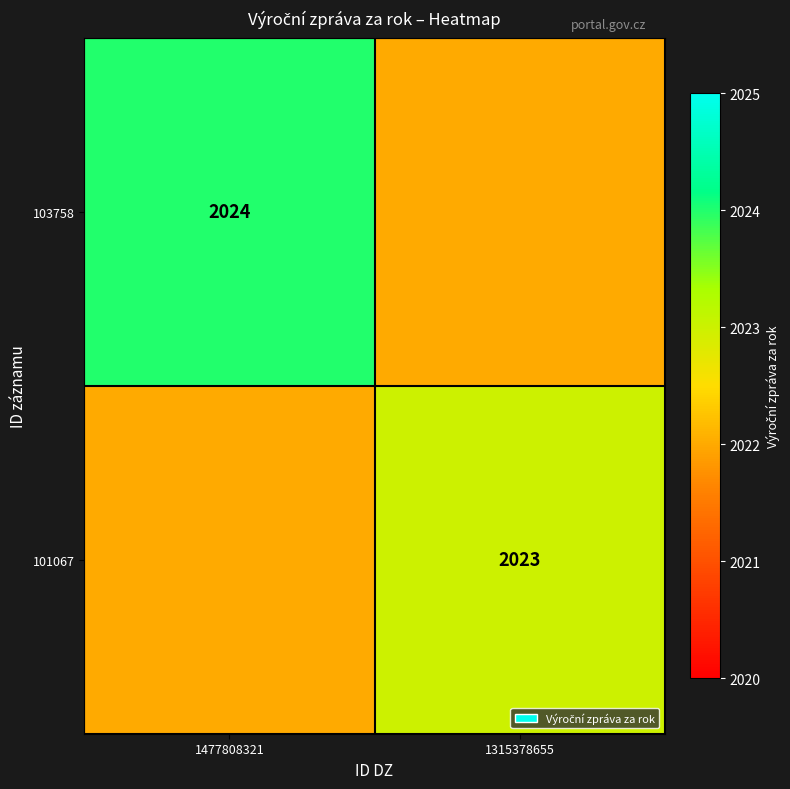

Is it true that 103758 equals 1049 at 1477808321?

False